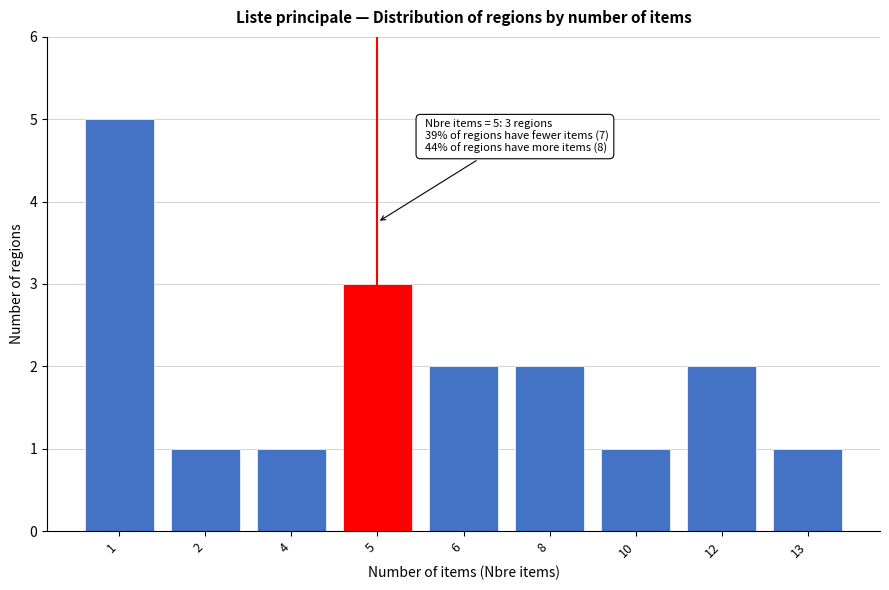

Reading right to left, list all the values displayed in this chart.

13=1	12=2	10=1	8=2	6=2	5=3	4=1	2=1	1=5